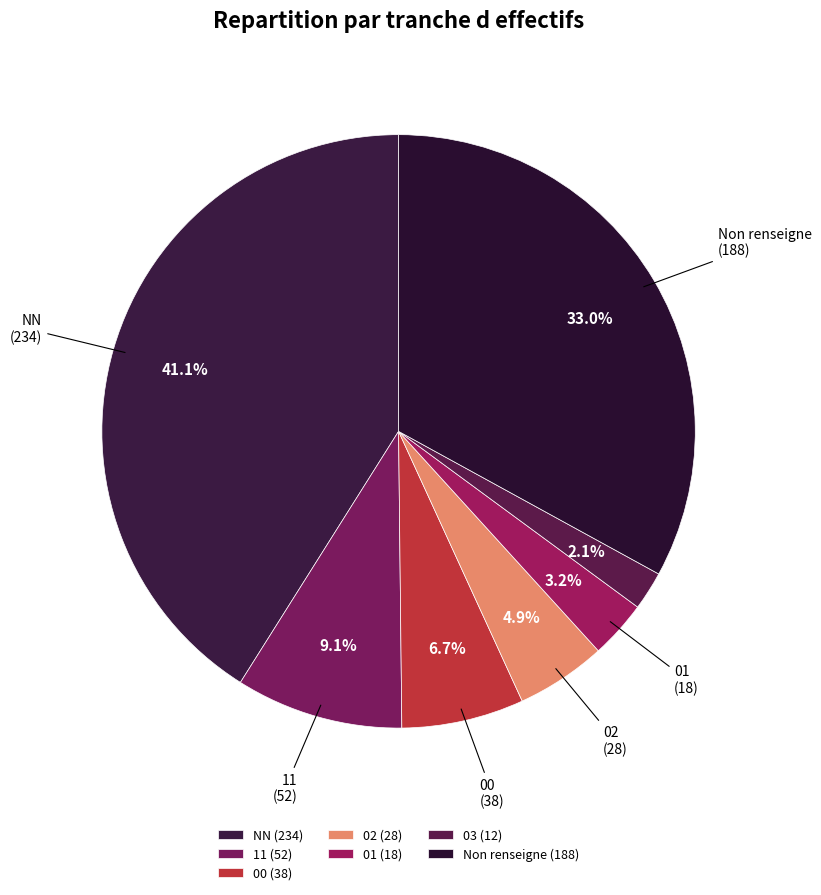

Count the number of slices in the pie.

7